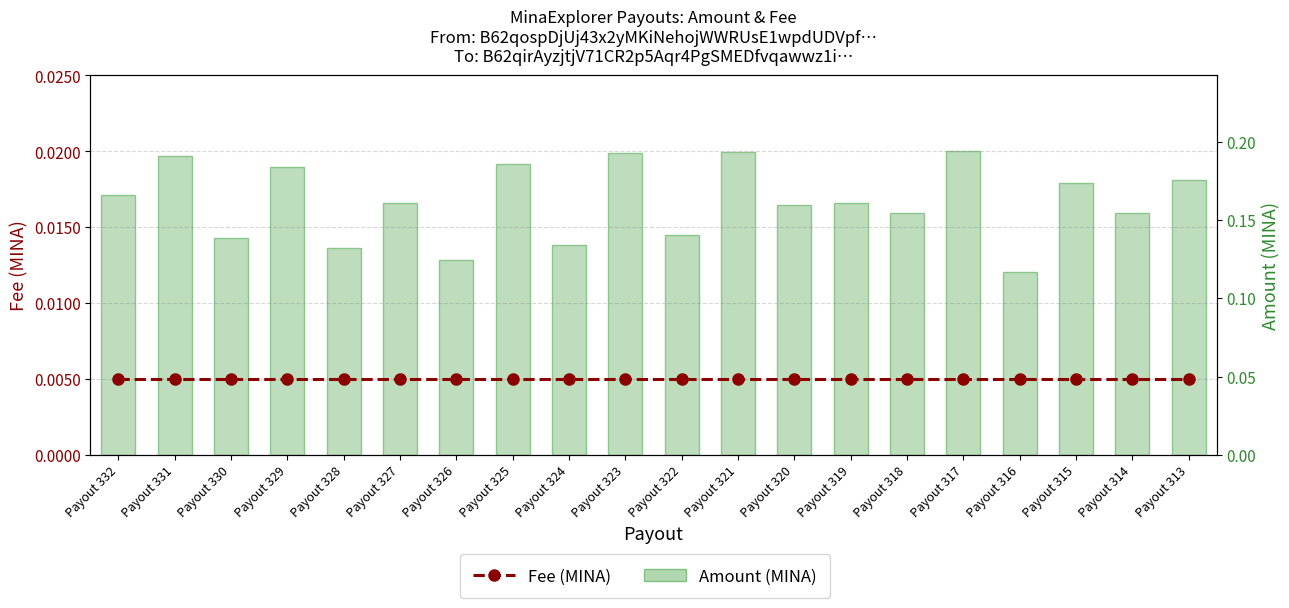

Where is Fee (MINA) nearest to the value 0?

Payout 332